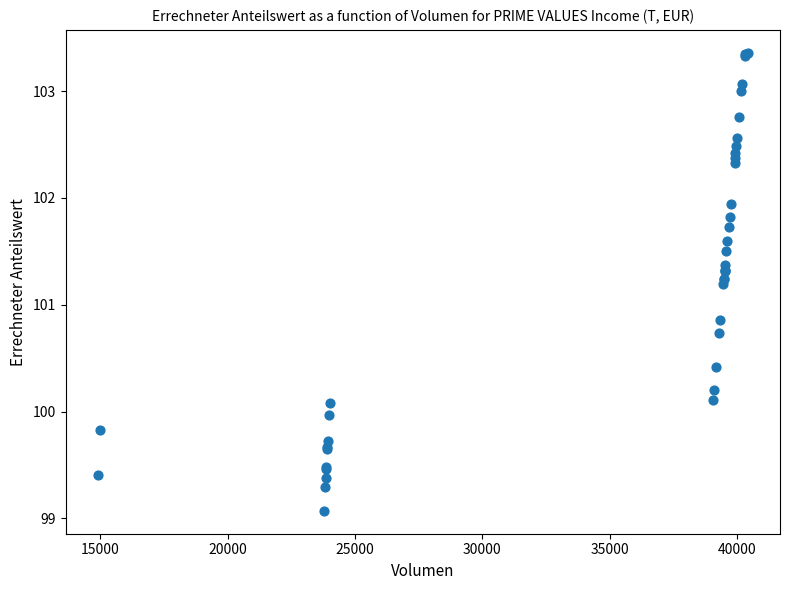

What Y value in the scatter plot is closest to 101?

100.9